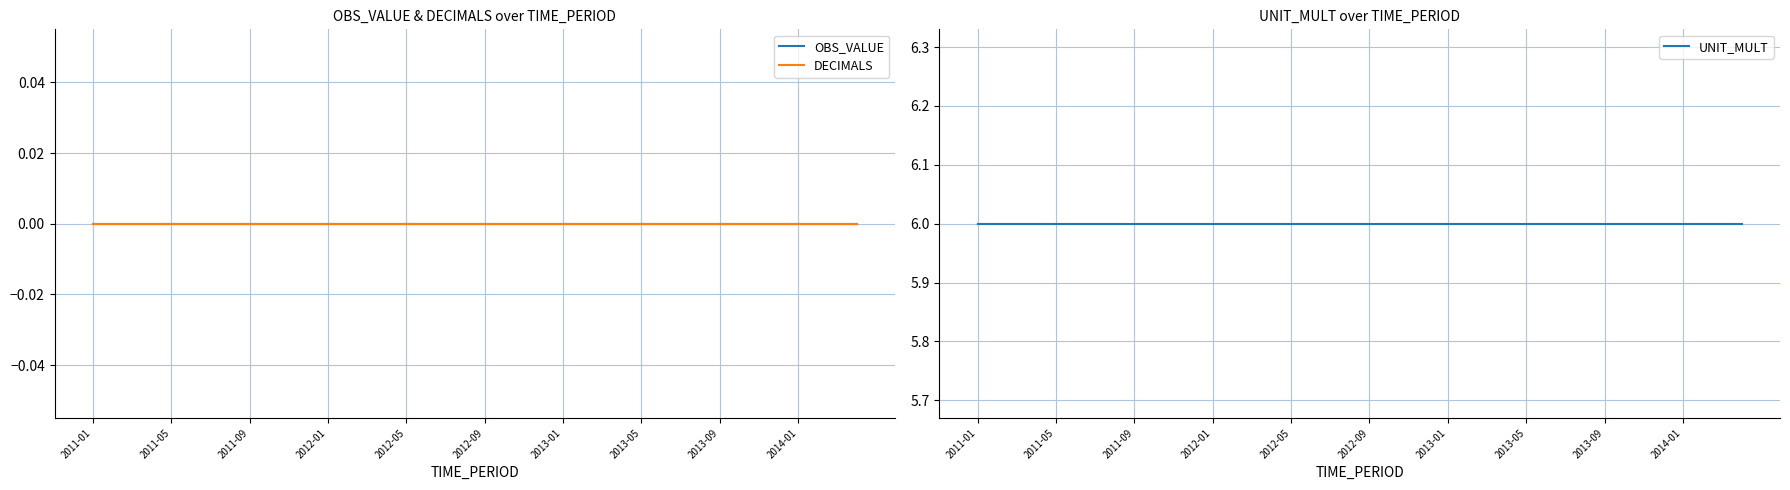

Which series has the largest total across all categories?

UNIT_MULT